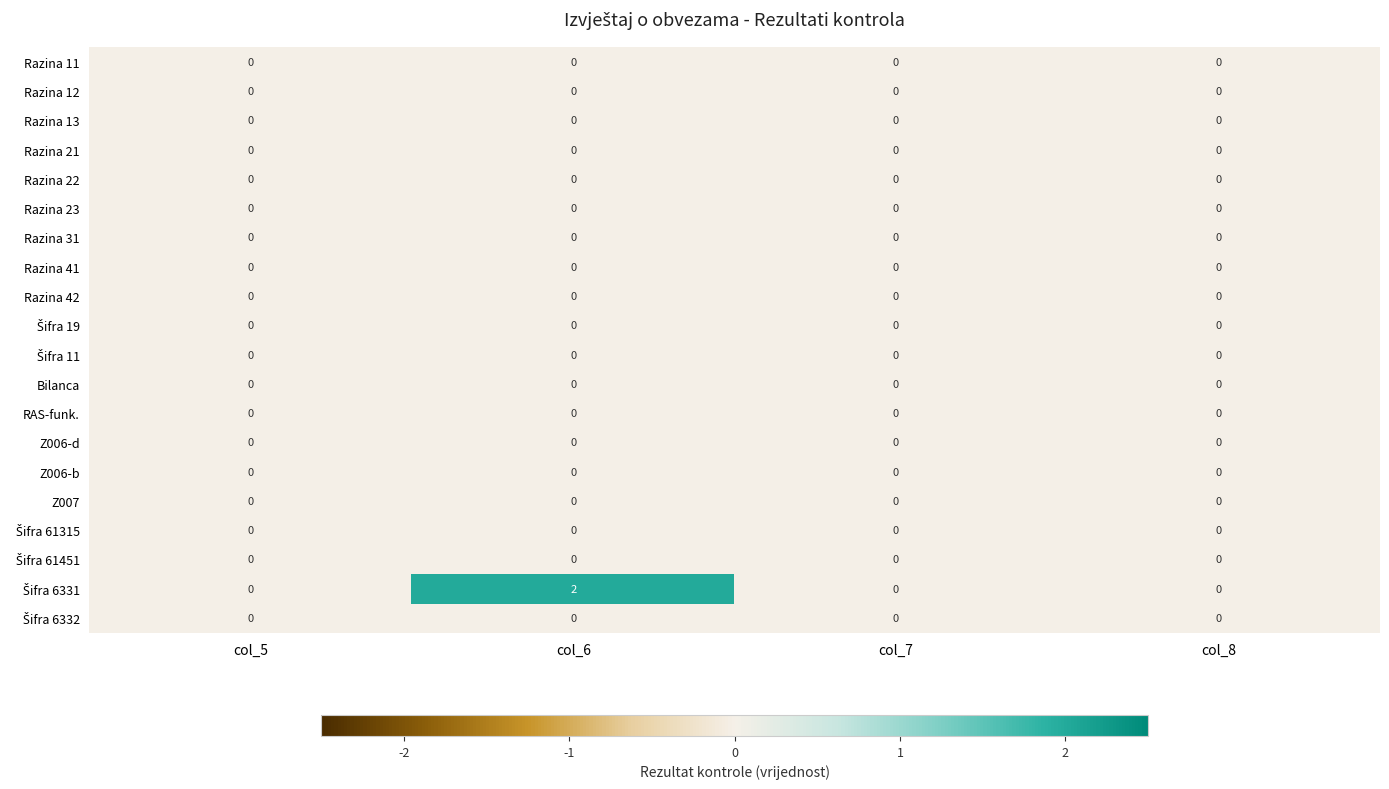

At which category is the sum across all series the highest?

col_6